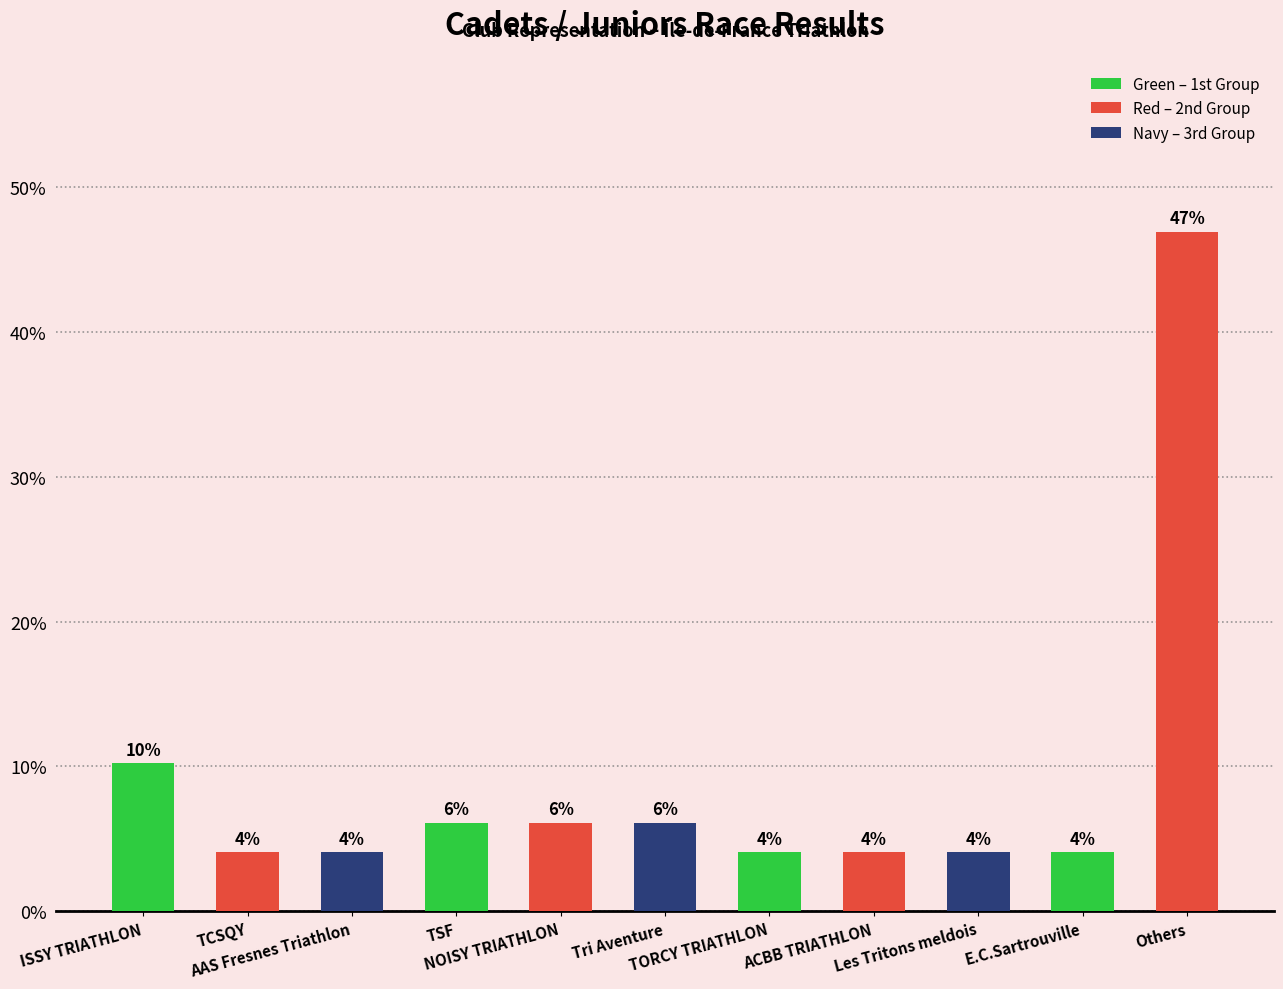

What is the sum of the values at E.C.Sartrouville and TORCY TRIATHLON?

8.2